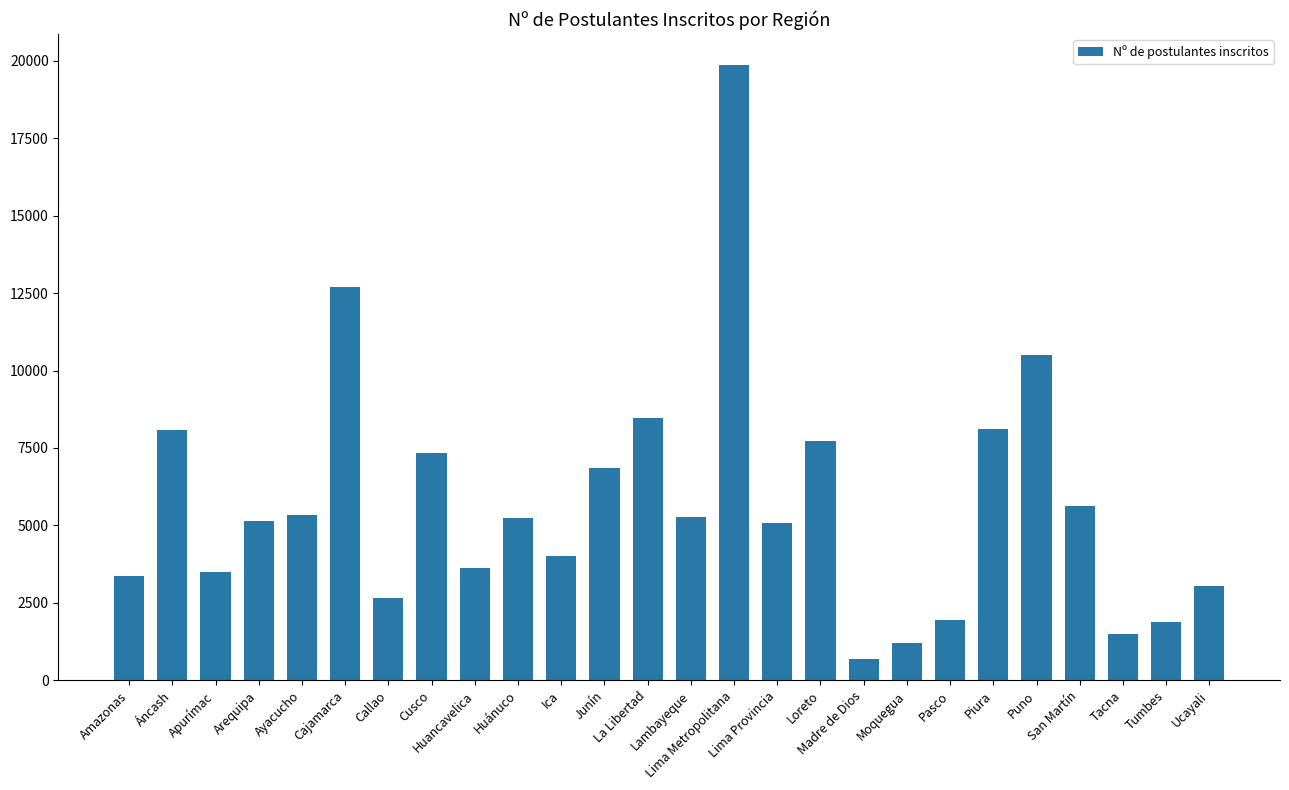

Is it true that the value at Ayacucho is 5322?

True